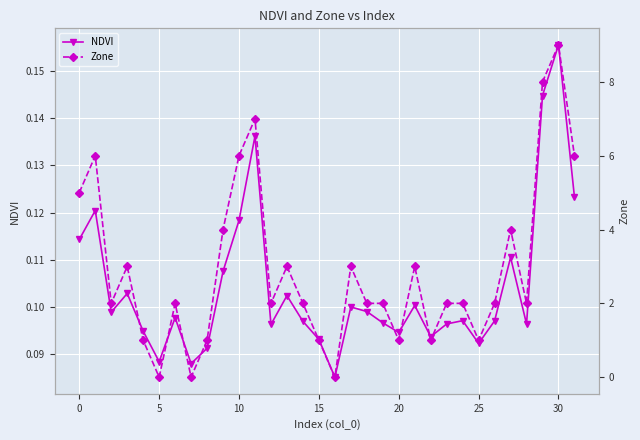

In NDVI, how many points are higher than both neighbors (excluding endpoints)?

10